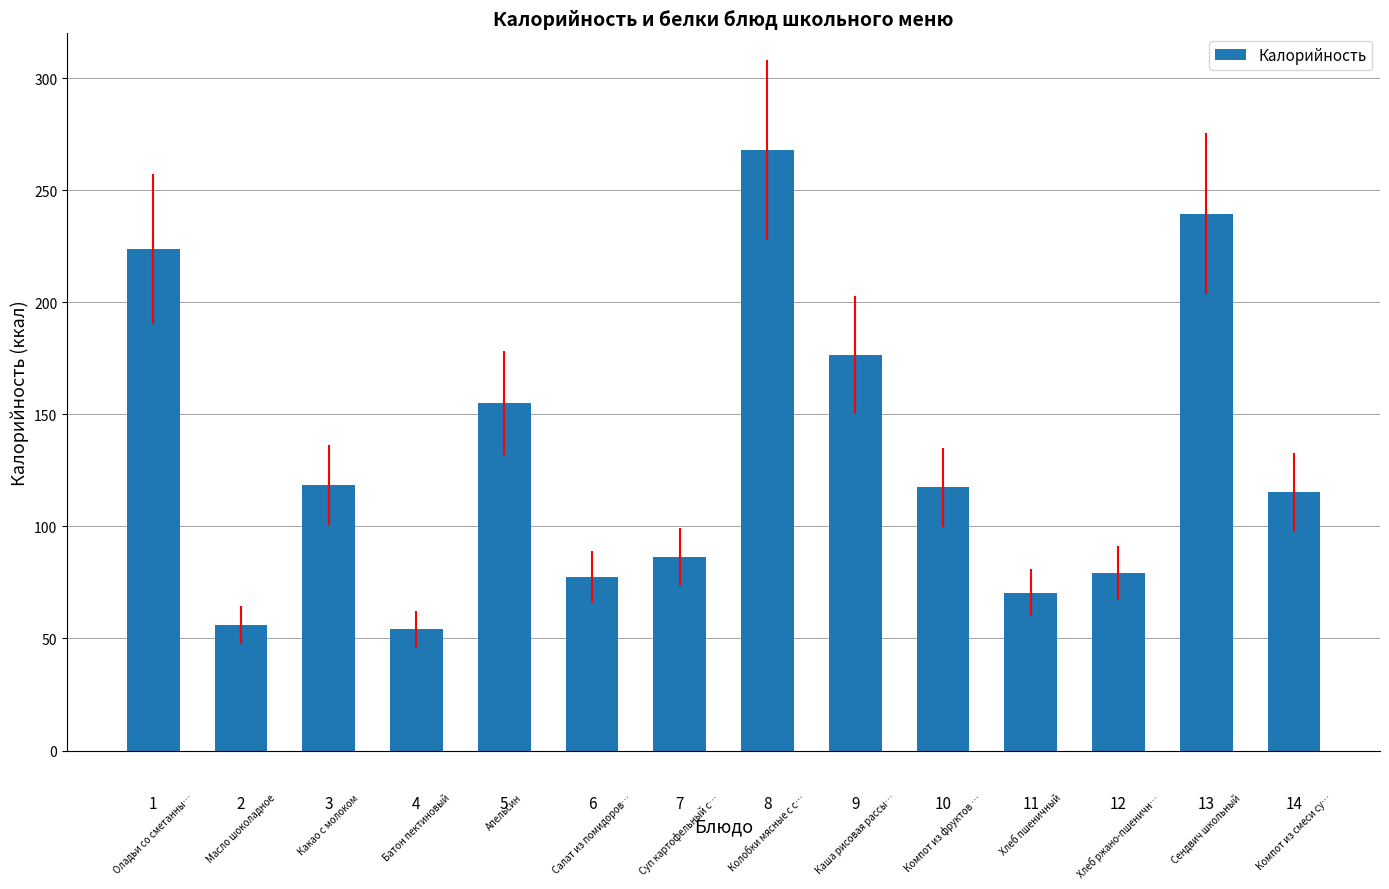

What is the change in value from 6 to 8?

+190.7